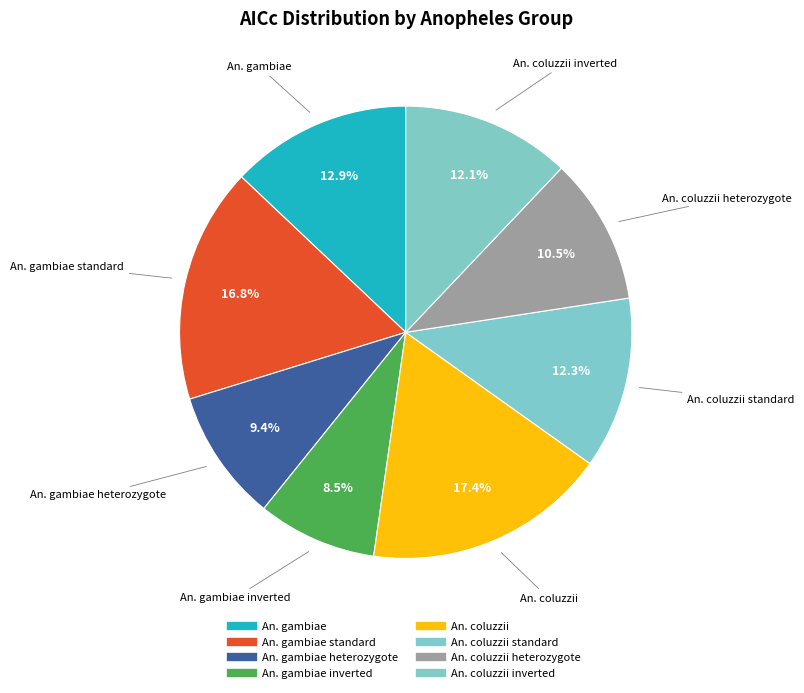

What is the largest slice in the pie chart?

An. coluzzii